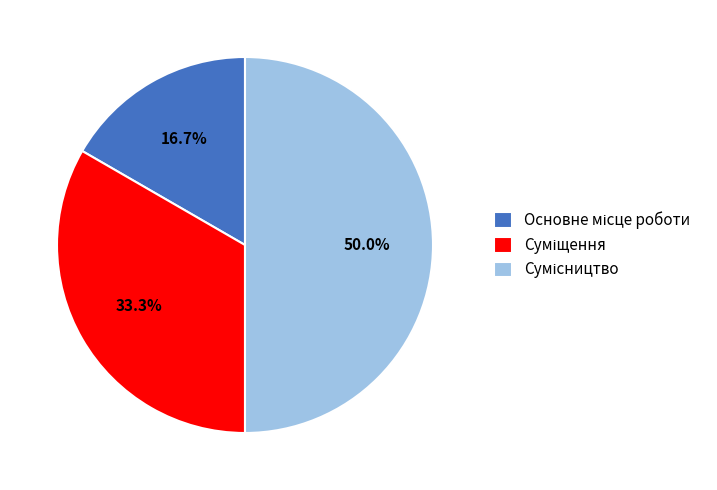

Count the number of slices in the pie.

3